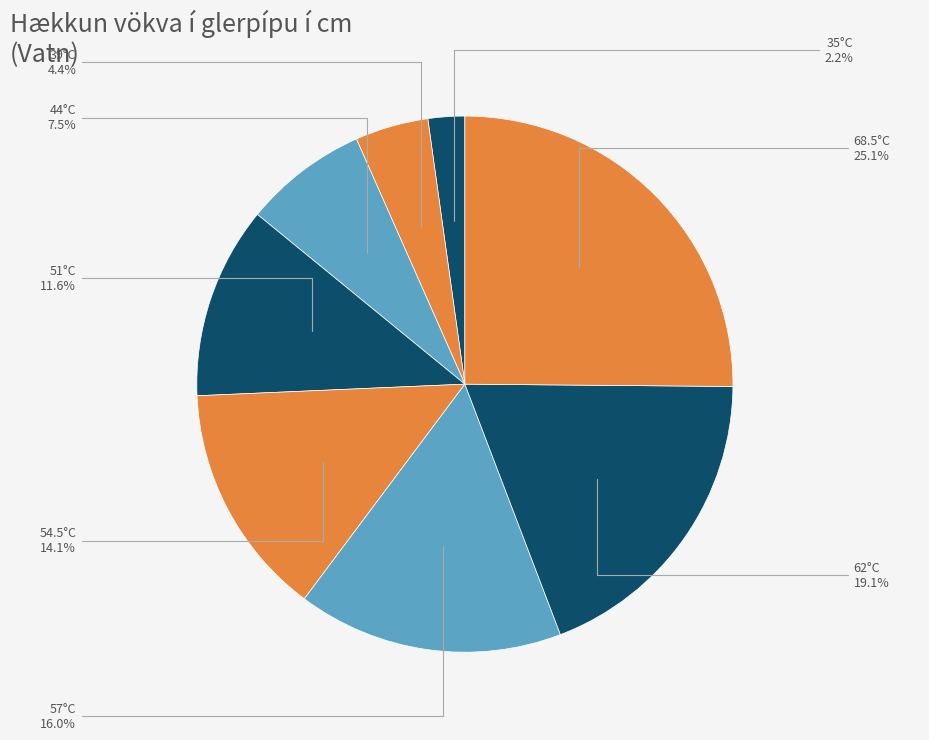

The 68.5°C slice represents 15% of the pie. True or false?

False